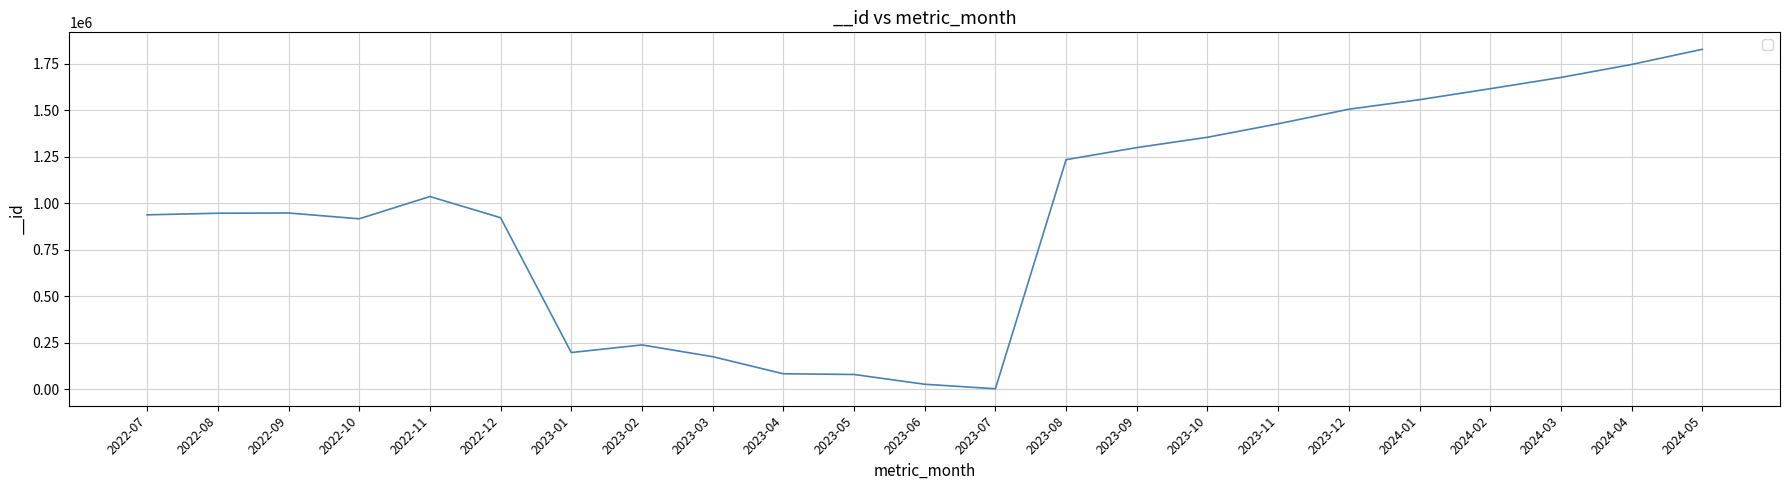

What is the maximum value shown in the chart?

1828908